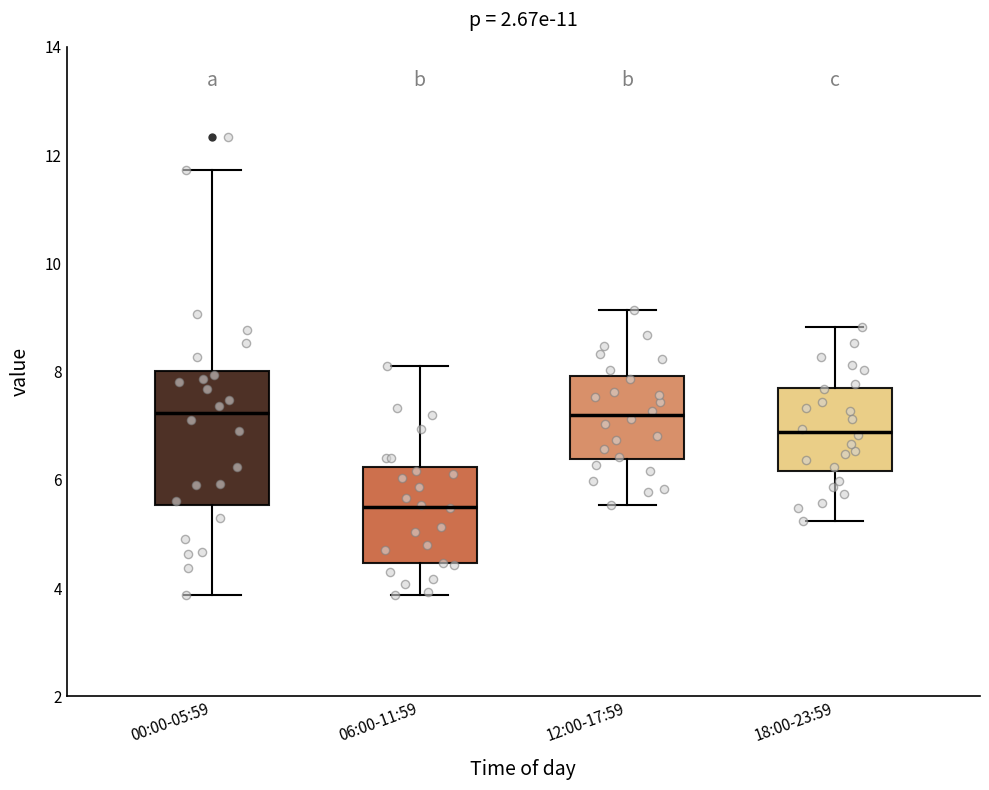

Reading left to right, transcribe this box plot: for each box, give where its median line is, the range the box spans, and where its two whiskers end, as read against the y-axis. The values are not printed on the chart, so give them approximately, as read against the axis.

00:00-05:59: median 7.2, box 5.6 to 8.0, whiskers 3.8 to 11.8
06:00-11:59: median 5.6, box 4.4 to 6.2, whiskers 3.8 to 8.2
12:00-17:59: median 7.2, box 6.4 to 8.0, whiskers 5.6 to 9.2
18:00-23:59: median 6.8, box 6.2 to 7.6, whiskers 5.2 to 8.8